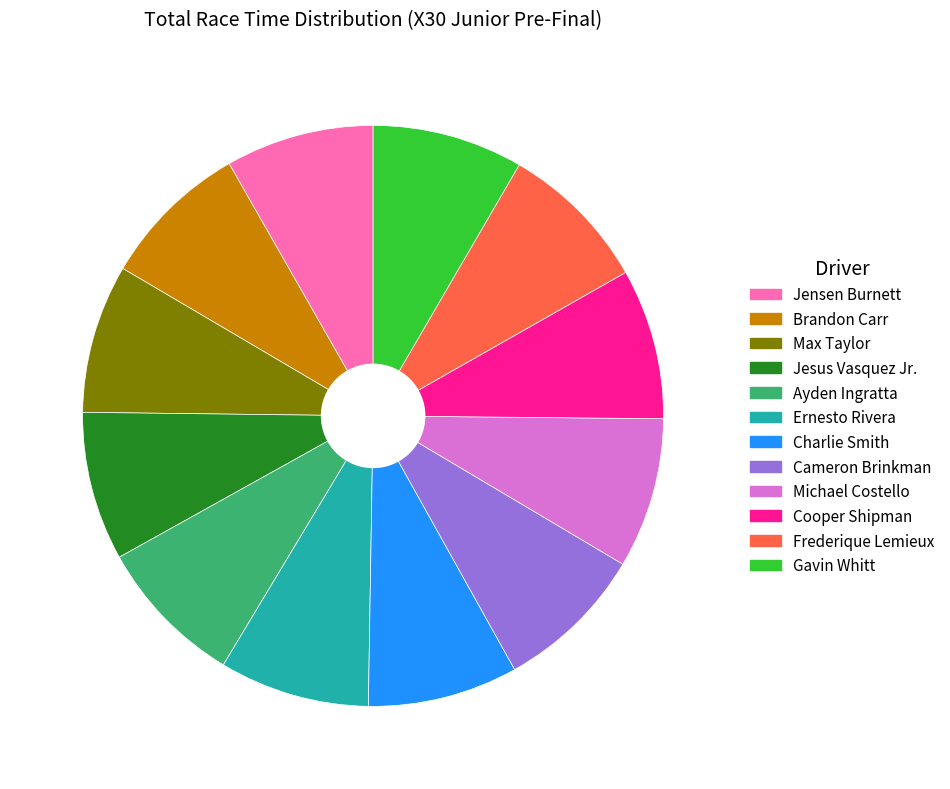

The Ayden Ingratta slice represents 8% of the pie. True or false?

True